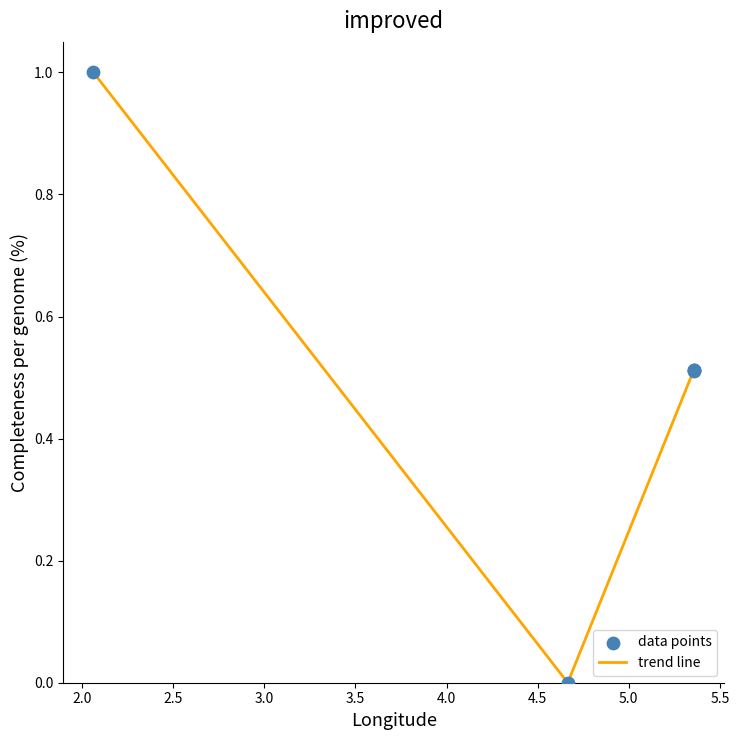

What is the difference between the maximum and minimum values?

1.0